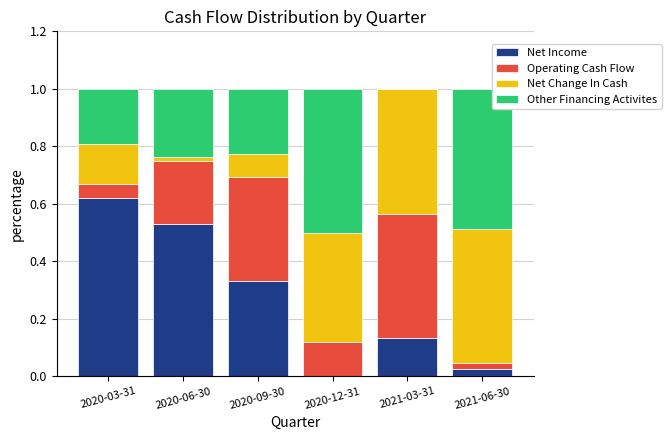

True or false: Net Income has a value of 0.2 at 2021-03-31.

False